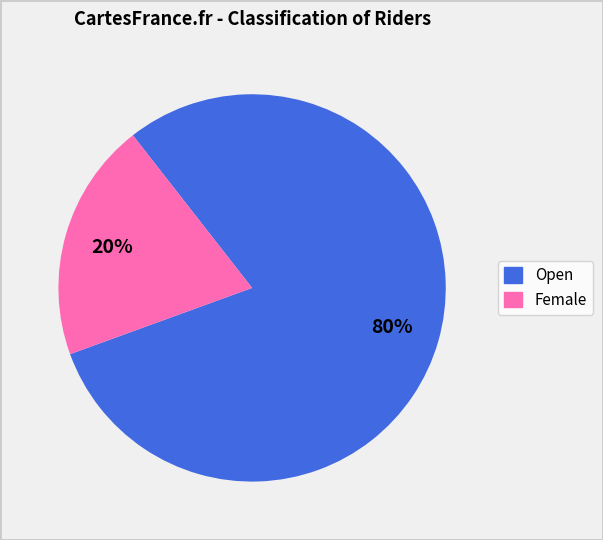

The Open slice represents 86% of the pie. True or false?

False